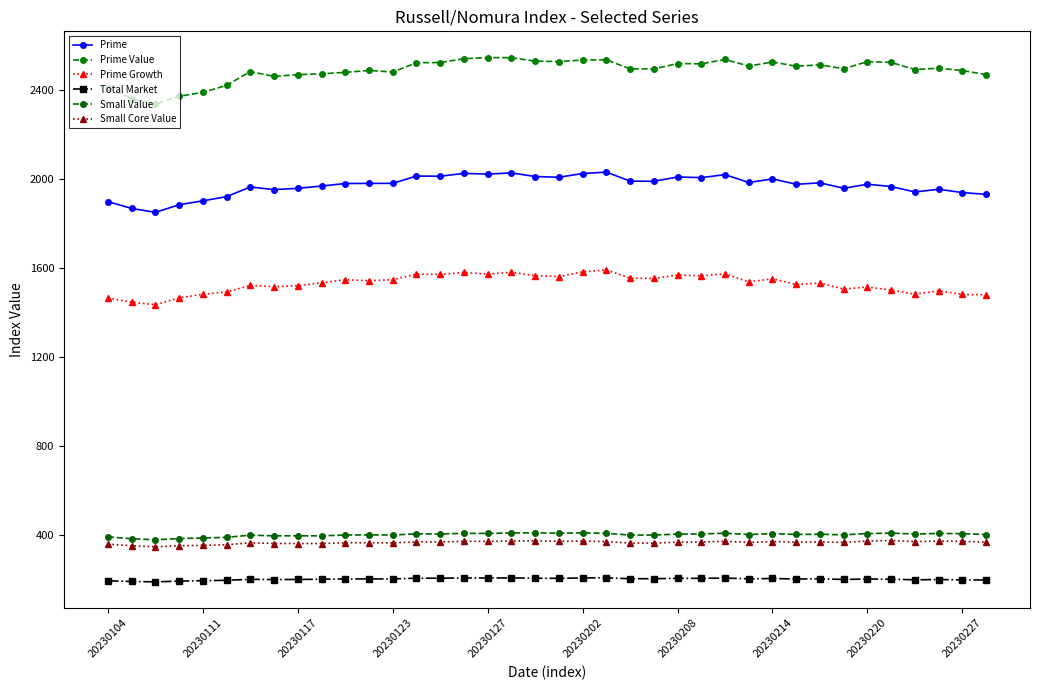

What is the label of the 32nd point from the left?

31